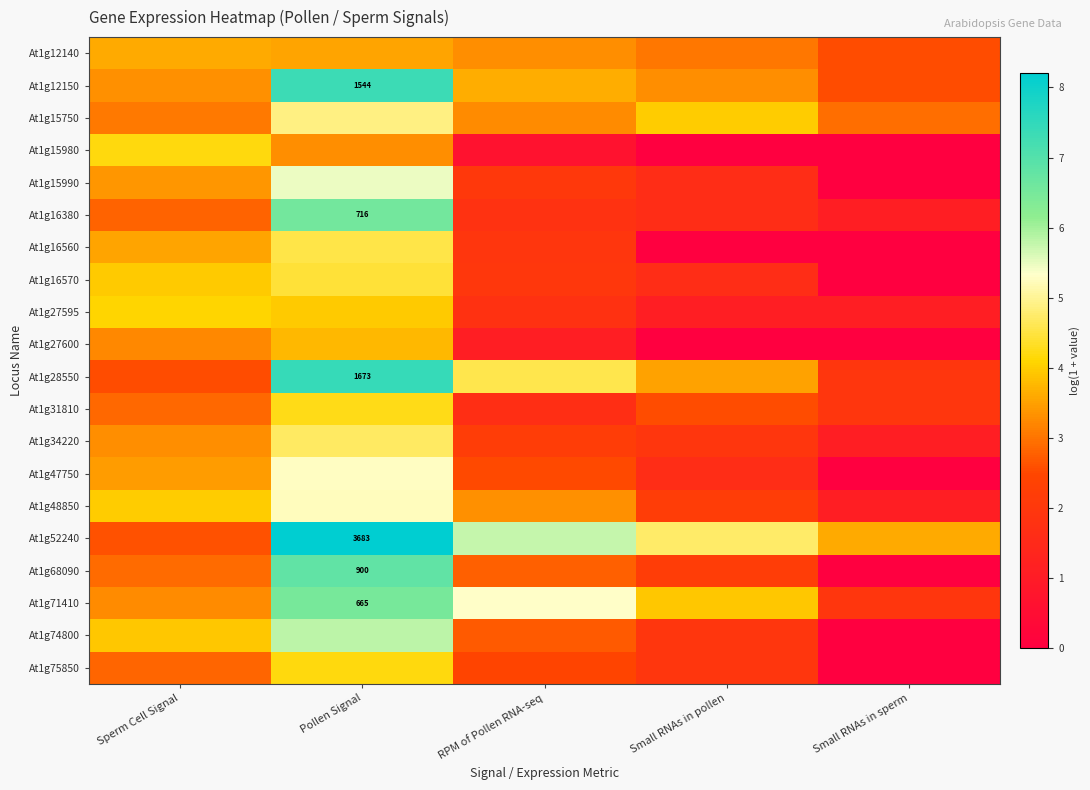

What is the difference between the maximum and minimum values in the At1g71410 series?

4.6